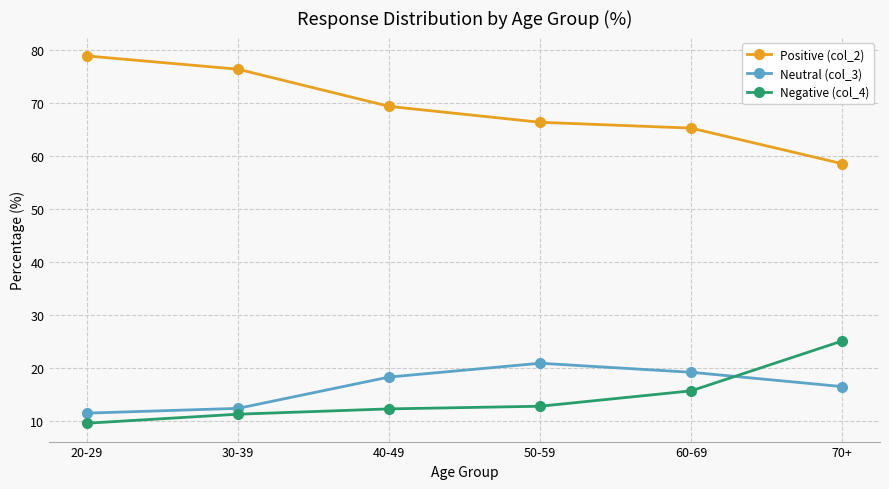

Read the Neutral (col_3) value at 50-59.

20.9